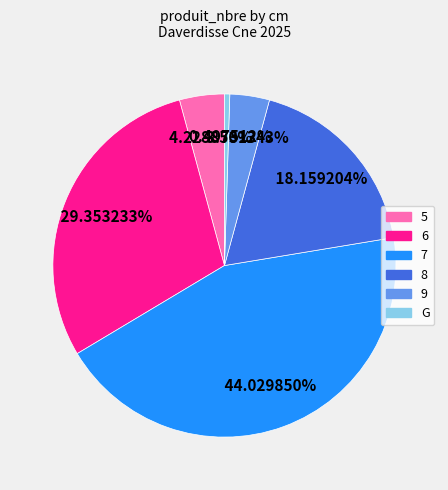

To the nearest percent, what portion does 7 represent?

44%